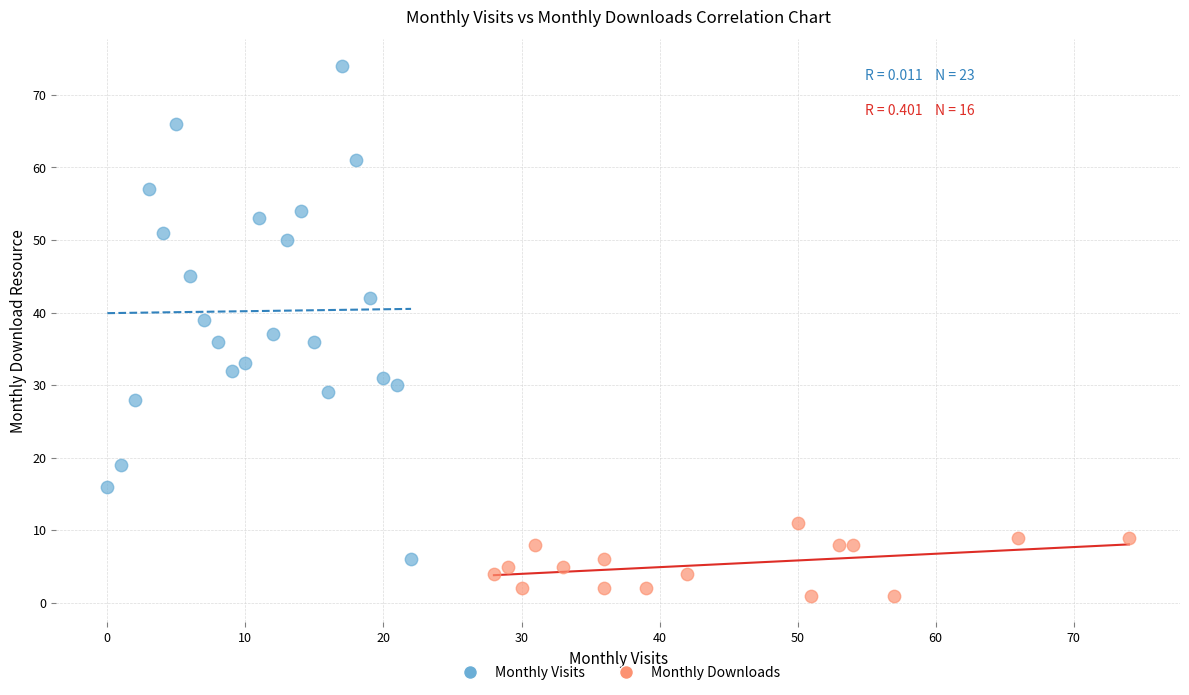

Which series reaches the maximum Y coordinate?

Monthly Visits